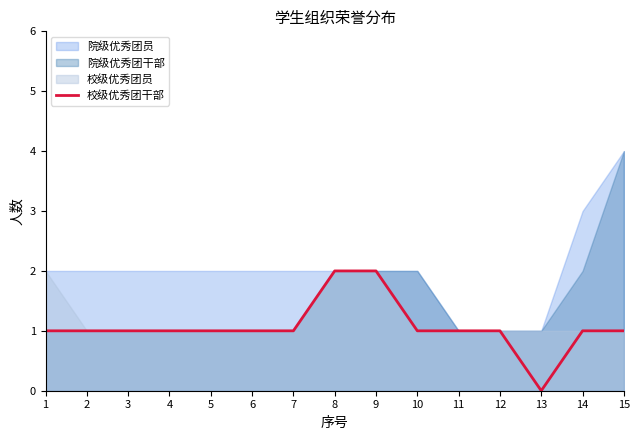

List the labels in order of value, smallest first.

13, 1, 2, 3, 4, 5, 6, 7, 10, 11, 12, 14, 15, 8, 9